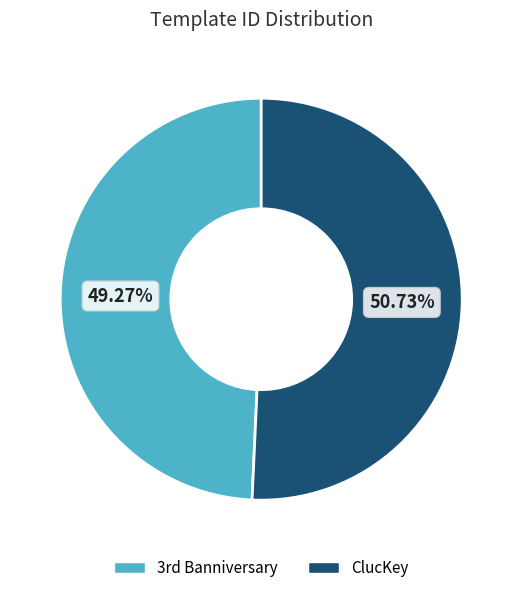

Does ClucKey represent more than half of the total?

Yes